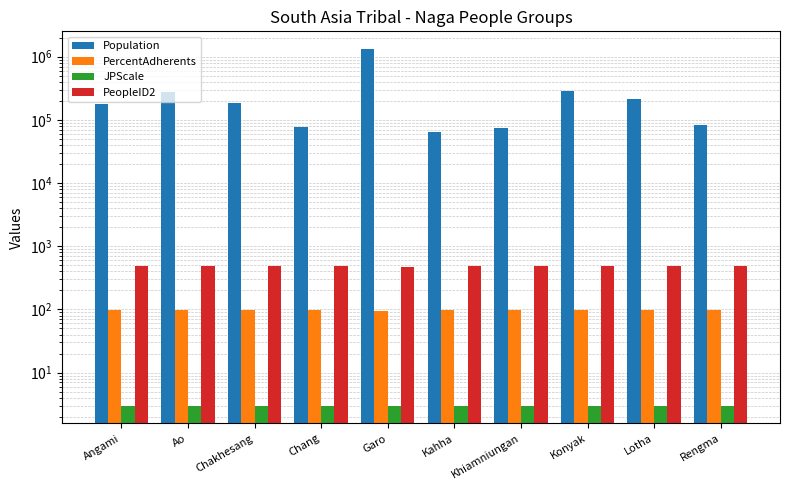

What is the total value across all series at Ao?

279581.1